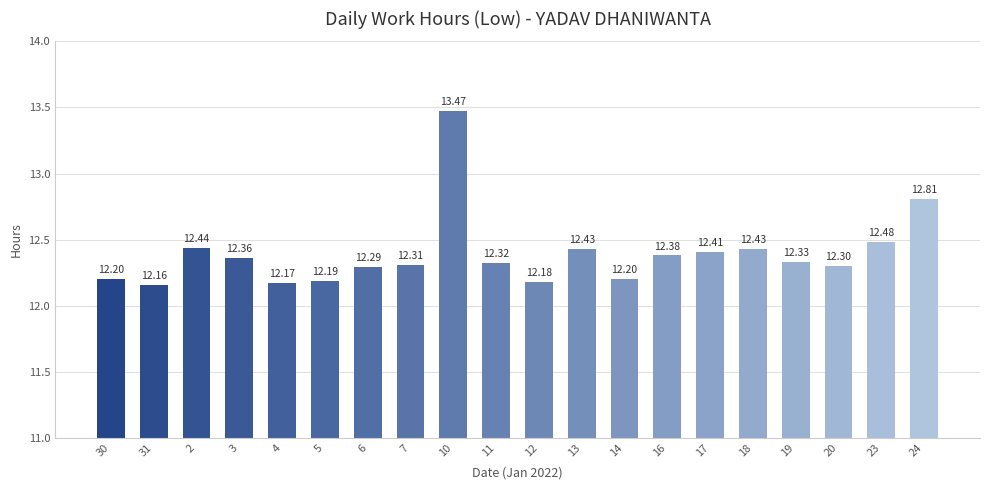

Which label corresponds to the largest value in the chart?

10